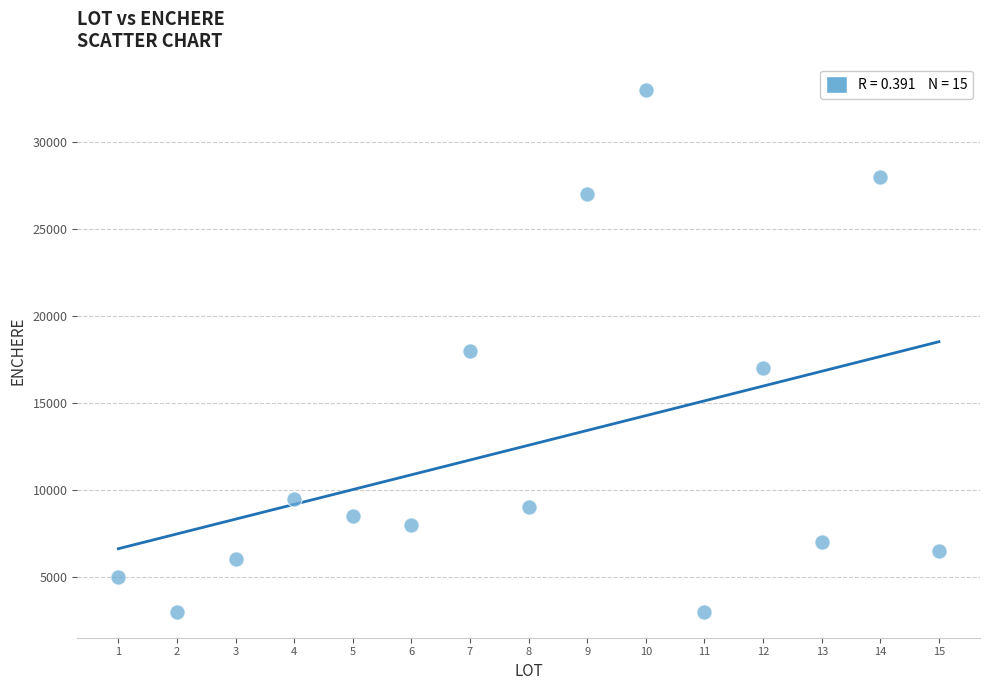

What is the range of X values (max minus min)?

14